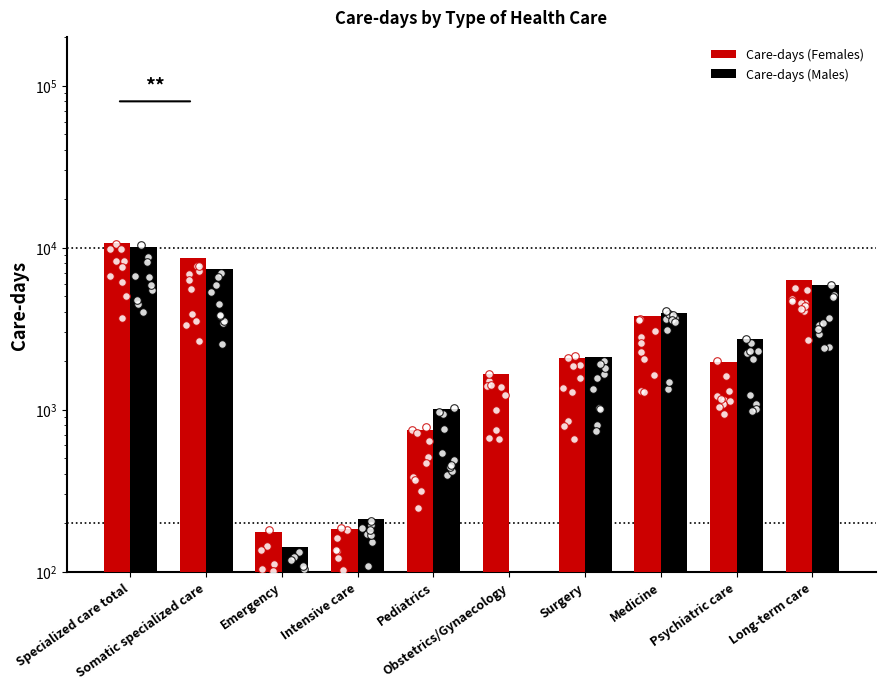

Which series has the largest total across all categories?

Care-days (Females)